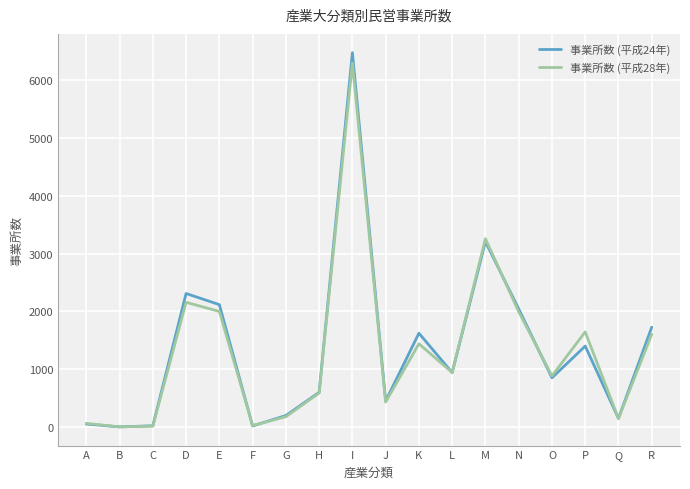

Read the 事業所数 (平成28年) value at A.

63